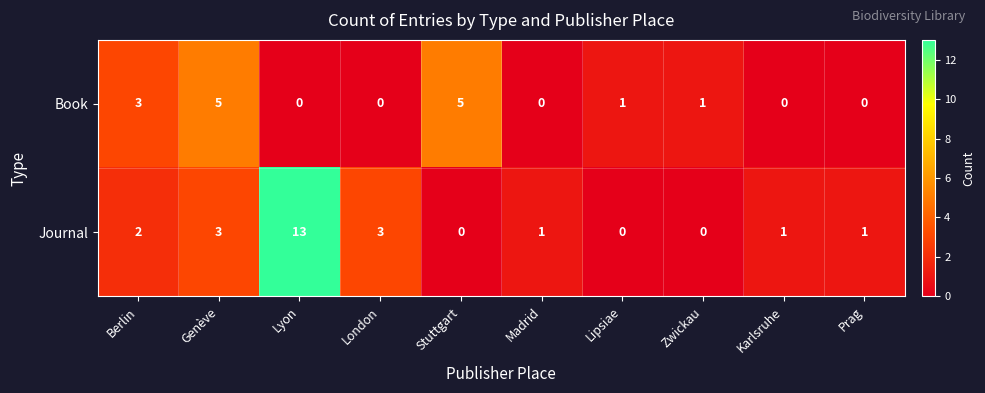

What is the difference between the highest and lowest values at London?

3